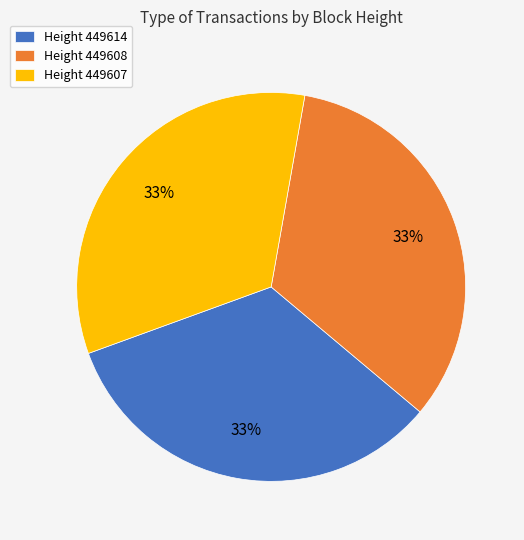

Approximately how many times larger is the value at Height 449608 compared to Height 449607?

1.0